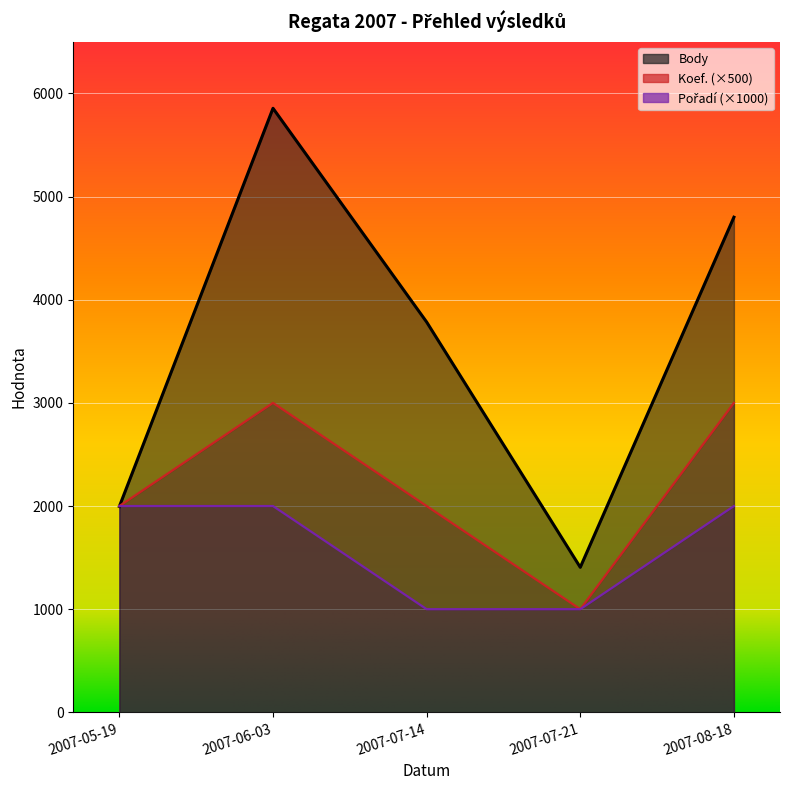

How many Body values are between 1996 and 4800?

3